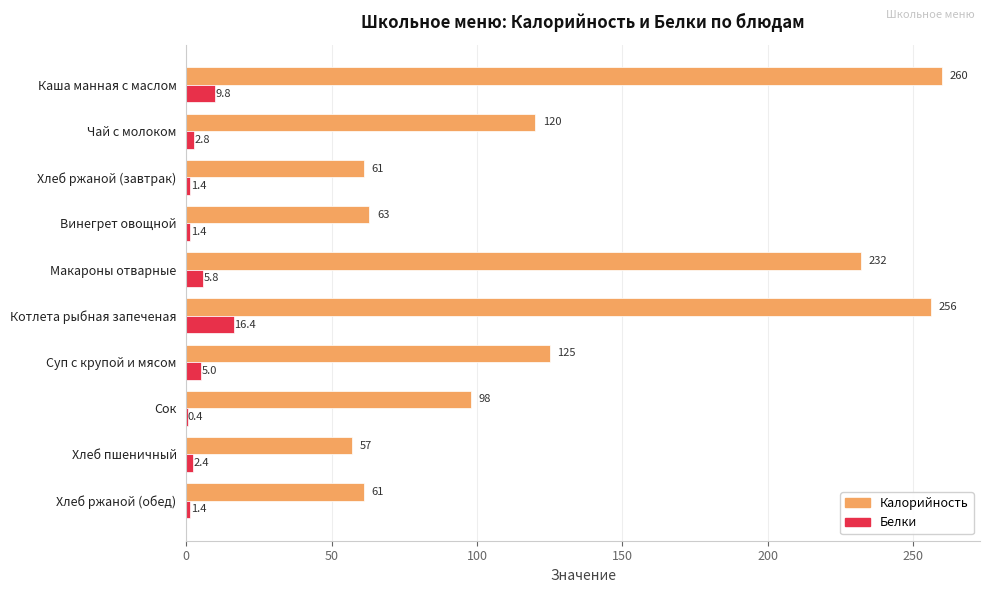

Between Каша манная с маслом and Котлета рыбная запеченая, which series saw the biggest shift?

Белки